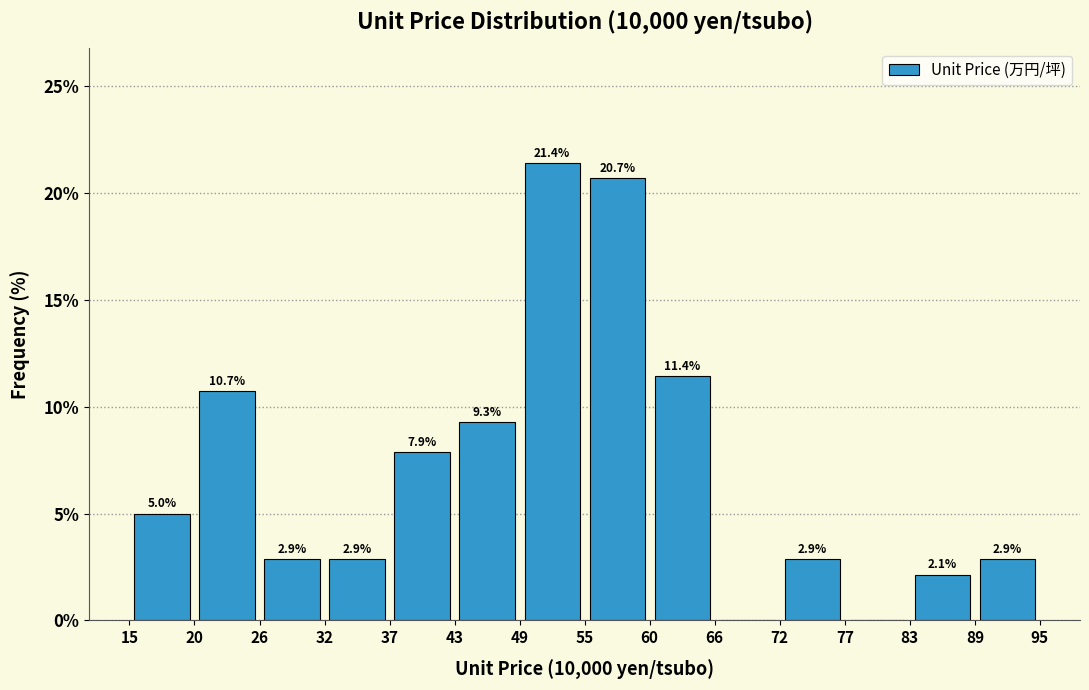

Over which range of the x-axis is the bar tallest?

49 to 55